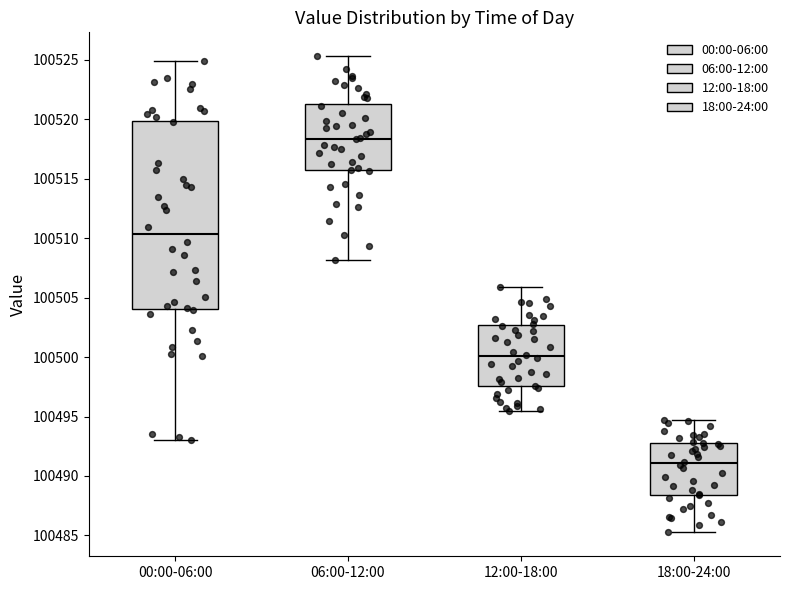

Reading left to right, read every box against the y-axis: the position of its median line, the range the box covers, and the ends of its whiskers. The values are not printed on the chart, so give them approximately, as read against the axis.

00:00-06:00: median 100510.5, box 100504.0 to 100520.0, whiskers 100493.0 to 100525.0
06:00-12:00: median 100518.5, box 100515.5 to 100521.5, whiskers 100508.0 to 100525.5
12:00-18:00: median 100500.0, box 100497.5 to 100502.5, whiskers 100495.5 to 100506.0
18:00-24:00: median 100491.0, box 100488.5 to 100493.0, whiskers 100485.5 to 100495.0